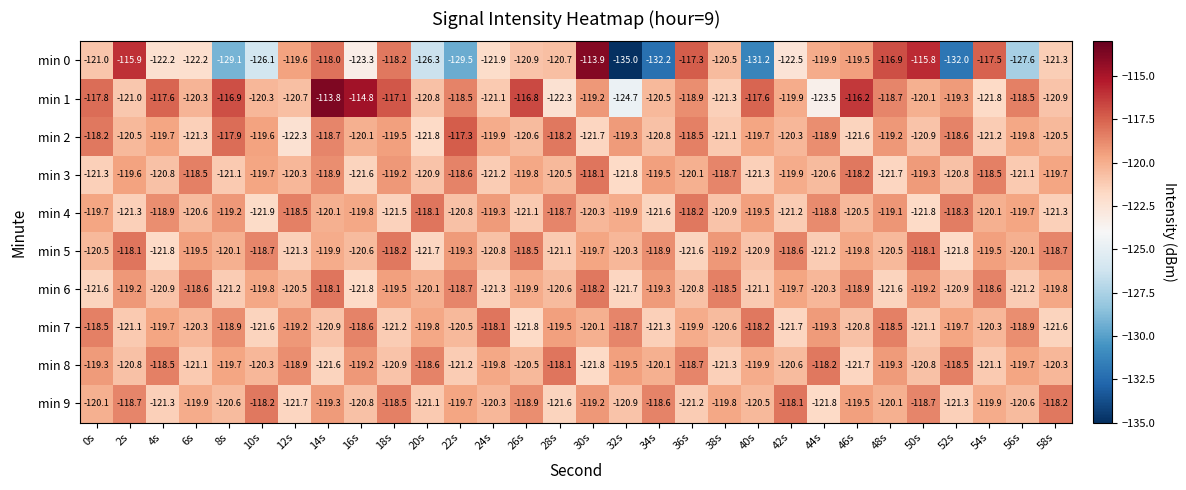

Count the number of data series in this chart.

10